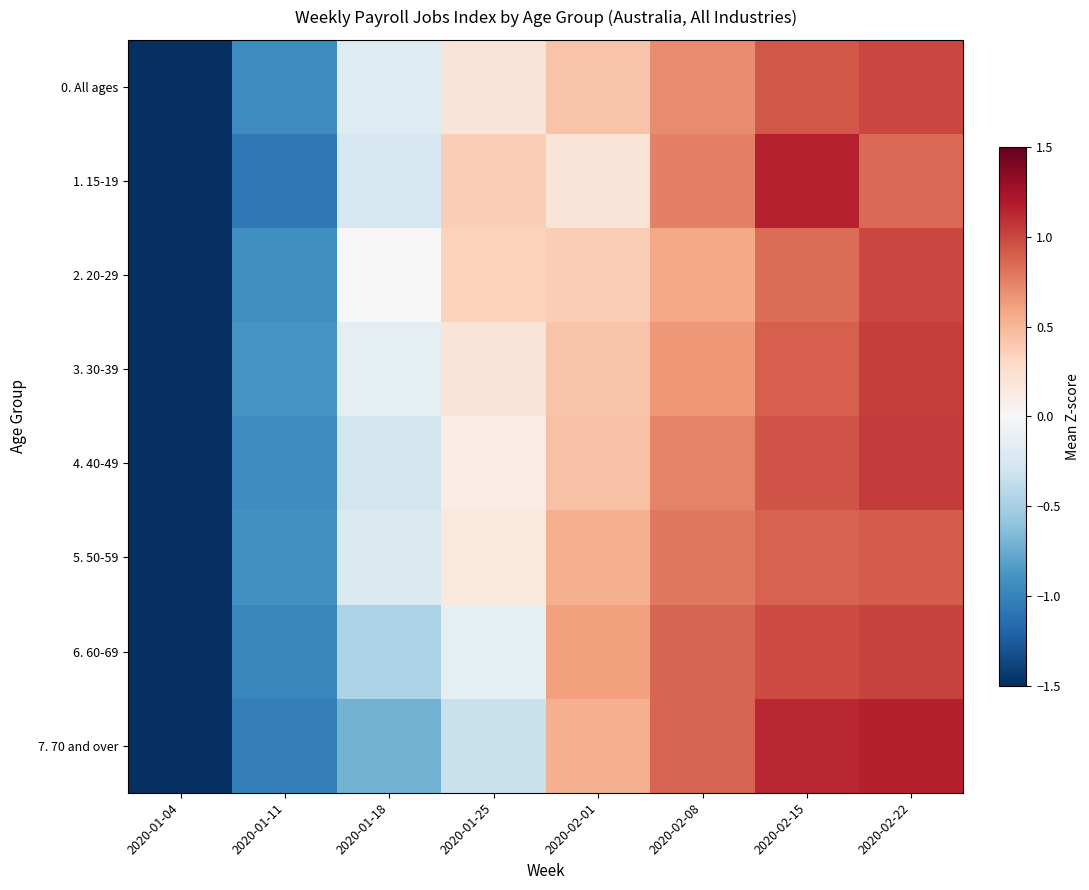

What is the total value across all series at 2020-01-11?

-7.7